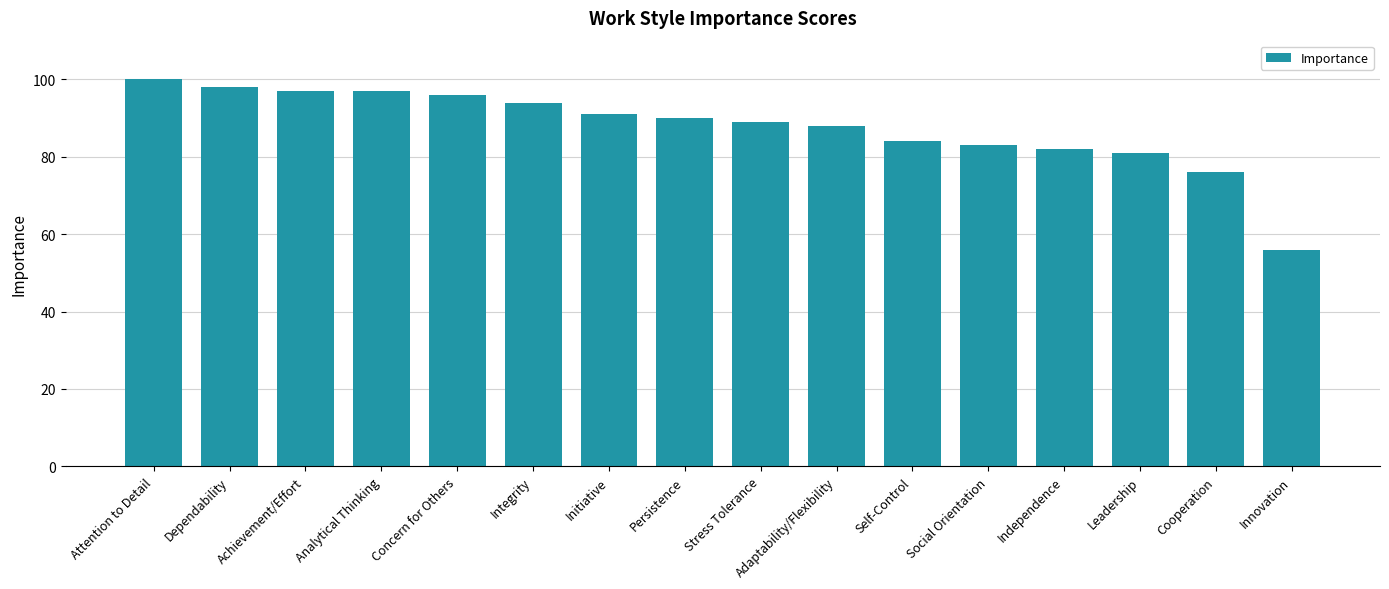

Reading left to right, transcribe all the data shown in this chart.

Attention to Detail=100	Dependability=98	Achievement/Effort=97	Analytical Thinking=97	Concern for Others=96	Integrity=94	Initiative=91	Persistence=90	Stress Tolerance=89	Adaptability/Flexibility=88	Self-Control=84	Social Orientation=83	Independence=82	Leadership=81	Cooperation=76	Innovation=56